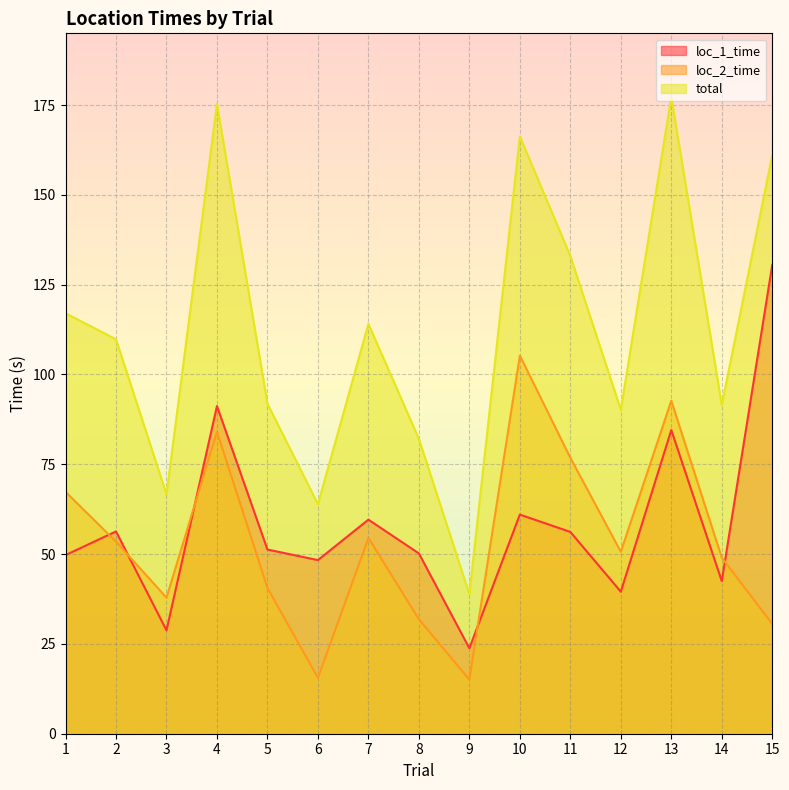

List the series in order of their peak value, lowest first.

loc_2_time, loc_1_time, total